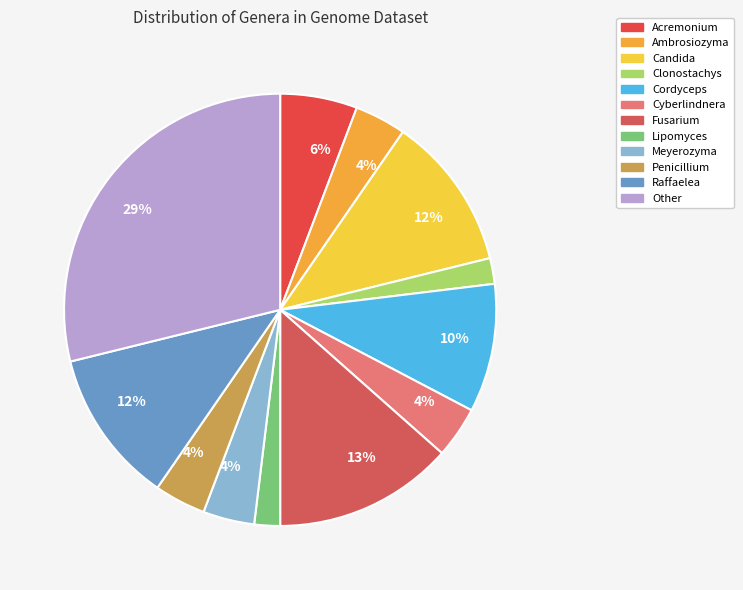

How many segments does this pie chart have?

12